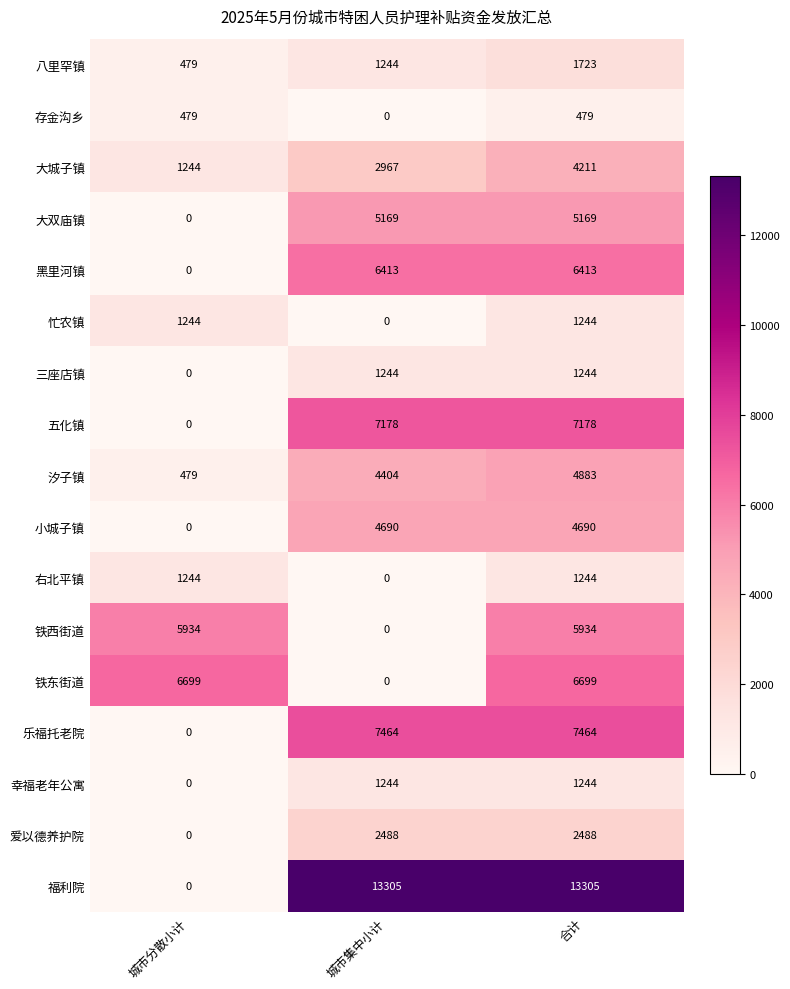

What is the greatest value displayed?

13305